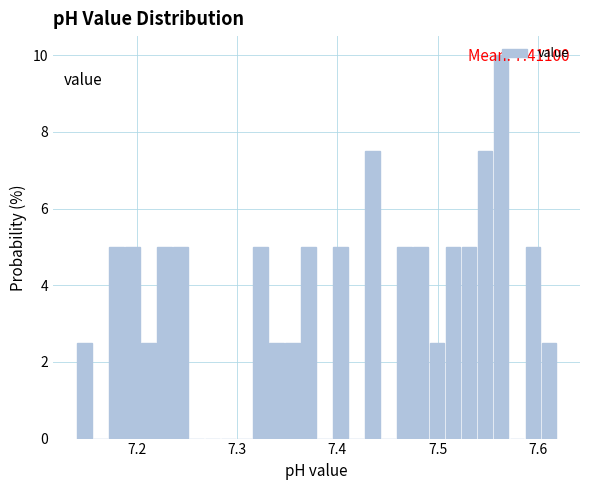

Read against the x-axis, roughly where is the centre of the tallest bar?

7.56